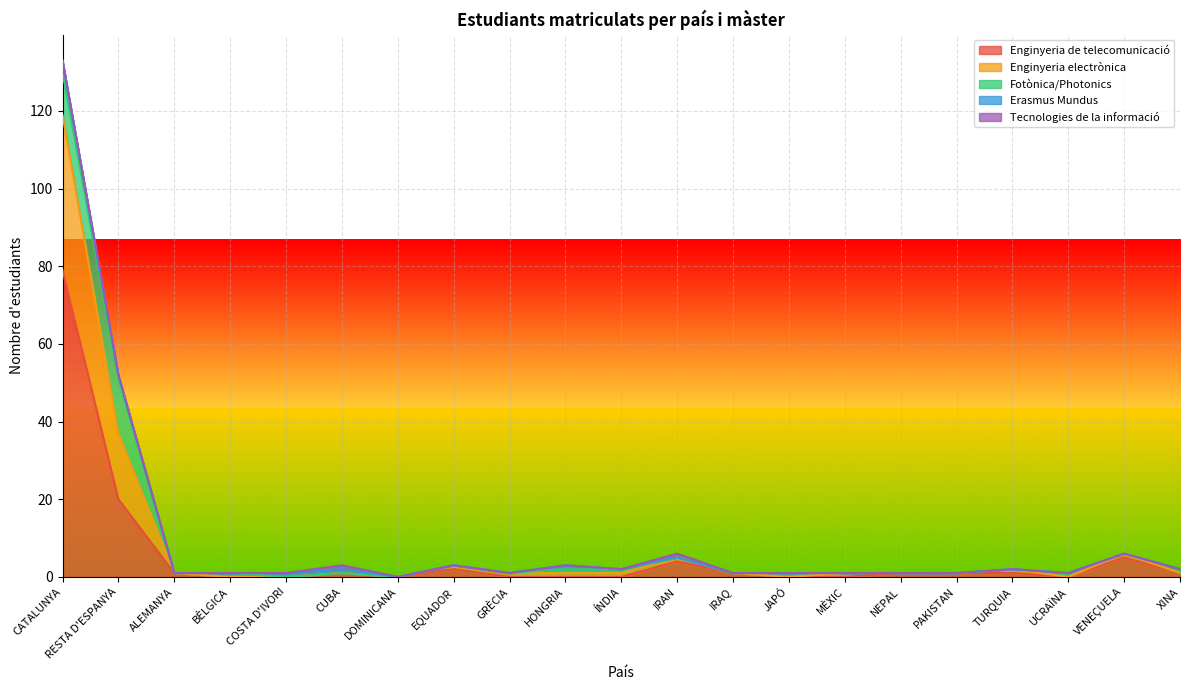

Reading right to left, transcribe all the data shown in this chart.

Enginyeria de telecomunicació: XINA=1	VENEÇUELA=5	UCRAÏNA=0	TURQUIA=1	PAKISTAN=1	NEPAL=1	MÈXIC=0	JAPÓ=0	IRAQ=1	IRAN=4	ÍNDIA=0	HONGRIA=0	GRÈCIA=0	EQUADOR=2	DOMINICANA=0	CUBA=1	COSTA D'IVORI=0	BÈLGICA=0	ALEMANYA=1	RESTA D'ESPANYA=20	CATALUNYA=79
Enginyeria electrònica: XINA=0	VENEÇUELA=1	UCRAÏNA=0	TURQUIA=1	PAKISTAN=0	NEPAL=0	MÈXIC=1	JAPÓ=0	IRAQ=0	IRAN=1	ÍNDIA=1	HONGRIA=1	GRÈCIA=1	EQUADOR=1	DOMINICANA=0	CUBA=0	COSTA D'IVORI=0	BÈLGICA=0	ALEMANYA=0	RESTA D'ESPANYA=17	CATALUNYA=40
Fotònica/Photonics: XINA=1	VENEÇUELA=0	UCRAÏNA=1	TURQUIA=0	PAKISTAN=0	NEPAL=0	MÈXIC=0	JAPÓ=1	IRAQ=0	IRAN=0	ÍNDIA=1	HONGRIA=1	GRÈCIA=0	EQUADOR=0	DOMINICANA=0	CUBA=0	COSTA D'IVORI=0	BÈLGICA=1	ALEMANYA=0	RESTA D'ESPANYA=14	CATALUNYA=11
Erasmus Mundus: XINA=0	VENEÇUELA=0	UCRAÏNA=0	TURQUIA=0	PAKISTAN=0	NEPAL=0	MÈXIC=0	JAPÓ=0	IRAQ=0	IRAN=0	ÍNDIA=0	HONGRIA=1	GRÈCIA=0	EQUADOR=0	DOMINICANA=0	CUBA=1	COSTA D'IVORI=1	BÈLGICA=0	ALEMANYA=0	RESTA D'ESPANYA=1	CATALUNYA=3
Tecnologies de la informació: XINA=0	VENEÇUELA=0	UCRAÏNA=0	TURQUIA=0	PAKISTAN=0	NEPAL=0	MÈXIC=0	JAPÓ=0	IRAQ=0	IRAN=1	ÍNDIA=0	HONGRIA=0	GRÈCIA=0	EQUADOR=0	DOMINICANA=0	CUBA=1	COSTA D'IVORI=0	BÈLGICA=0	ALEMANYA=0	RESTA D'ESPANYA=0	CATALUNYA=0